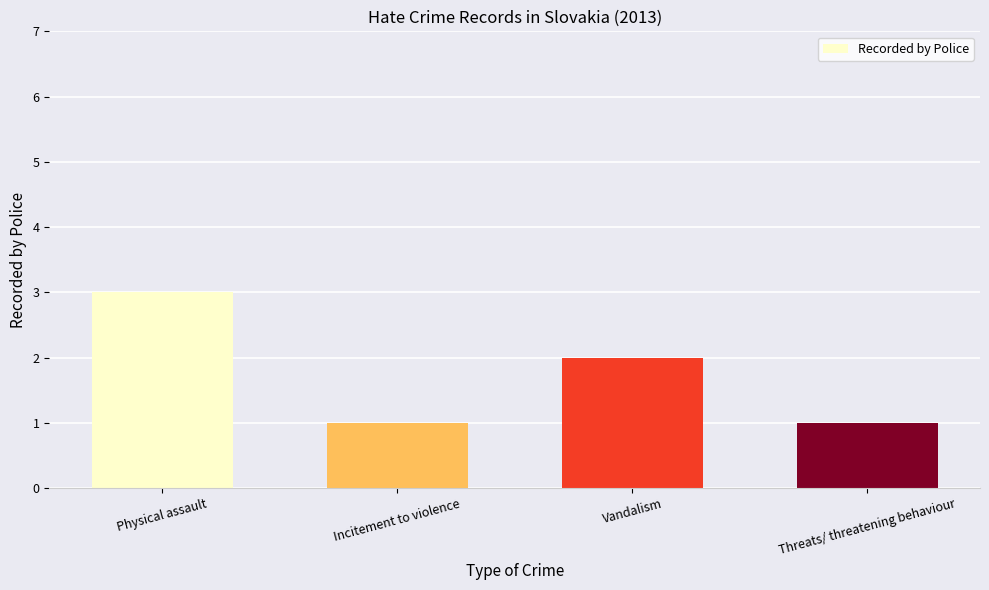

What is the ratio of the value at Physical assault to the value at Incitement to violence?

3.0